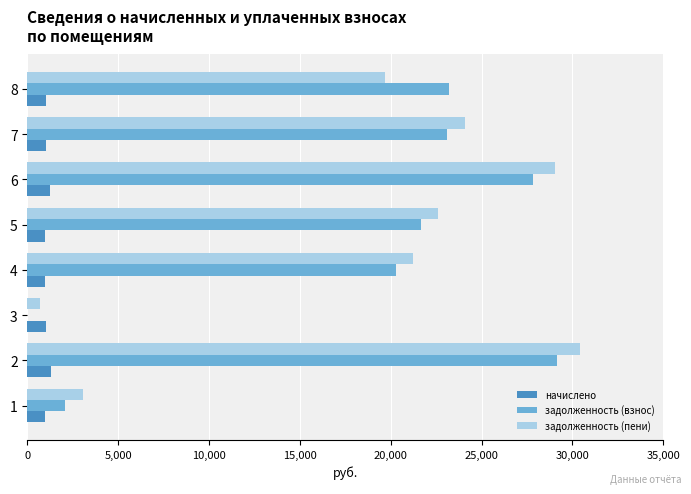

What is the total value across all series at 6?

58090.1